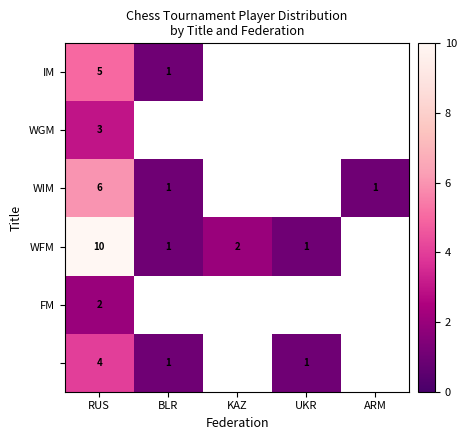

Count the number of data series in this chart.

6